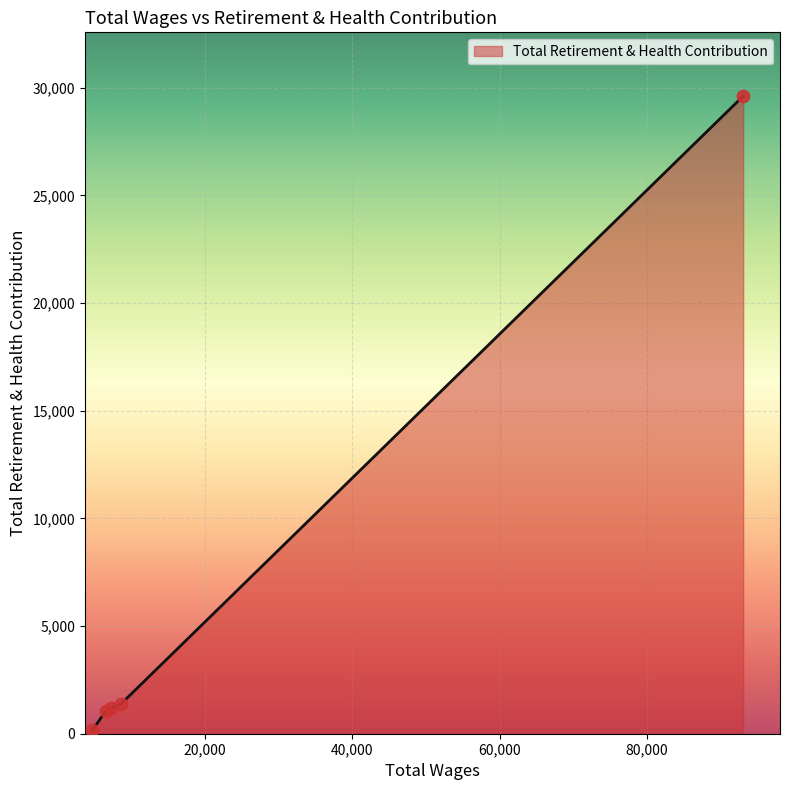

What is the average value?

6678